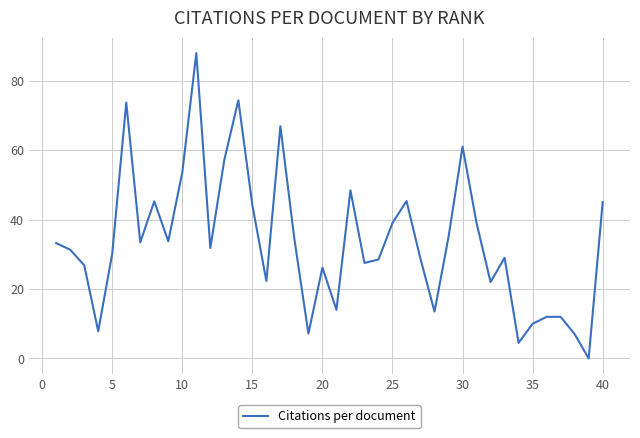

What is the maximum value shown in the chart?

87.9